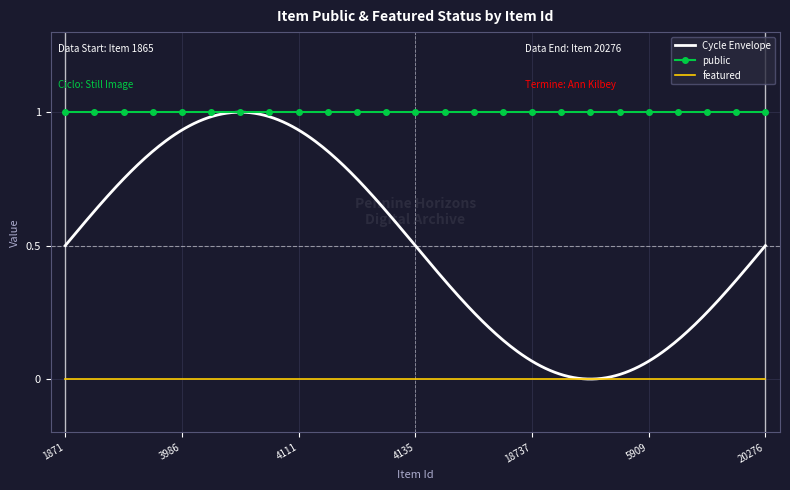

Which label corresponds to the smallest value in the chart?

1871